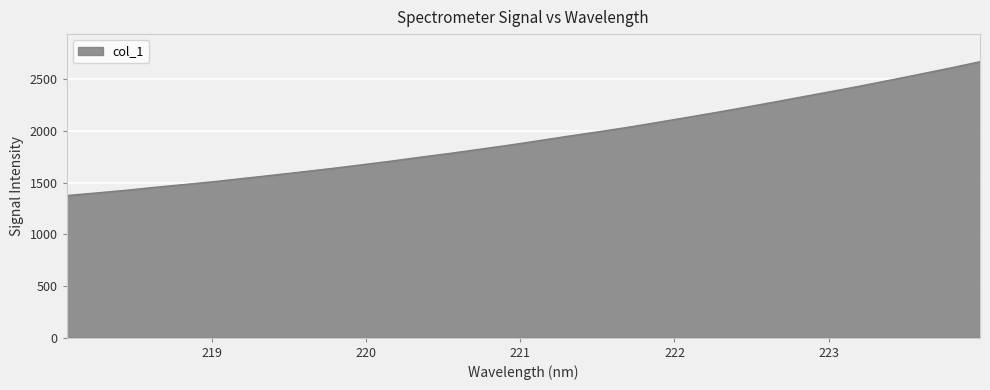

What is the difference between the maximum and minimum values?

1293.9